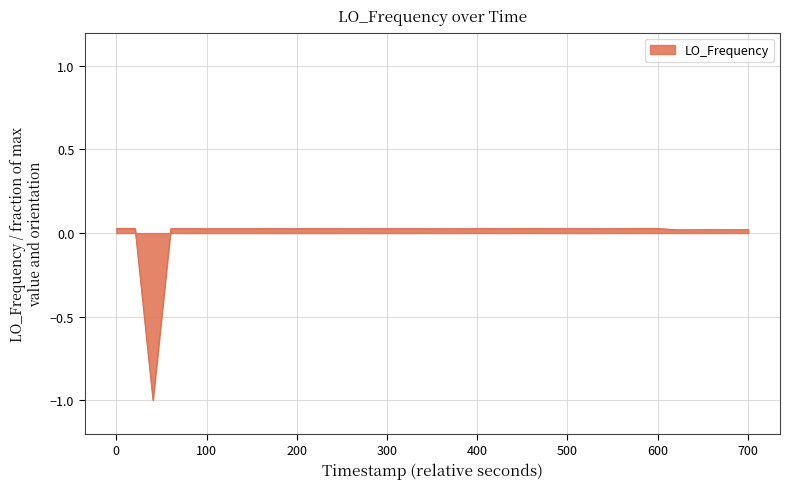

What is the minimum value shown in the chart?

-1.0